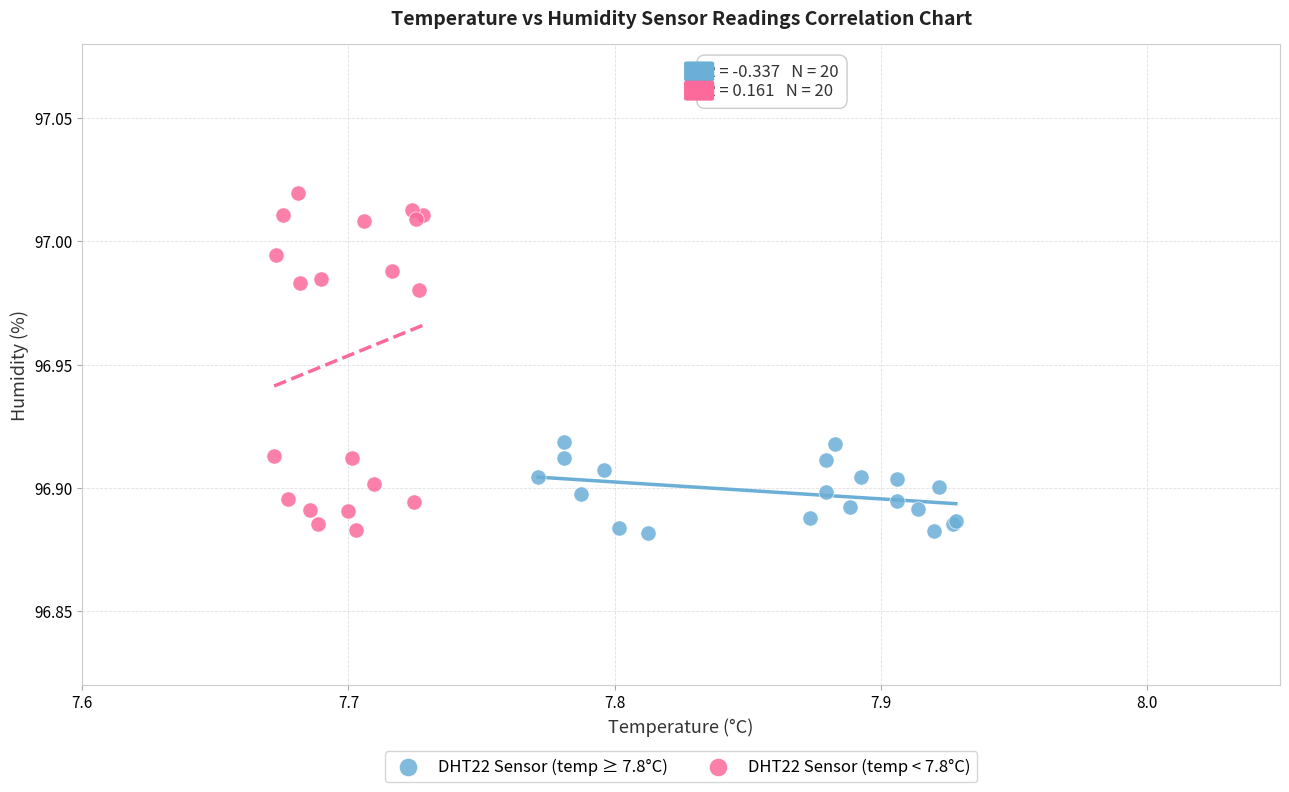

Which series has the largest Y range (max minus min)?

DHT22 Sensor (temp < 7.8°C)